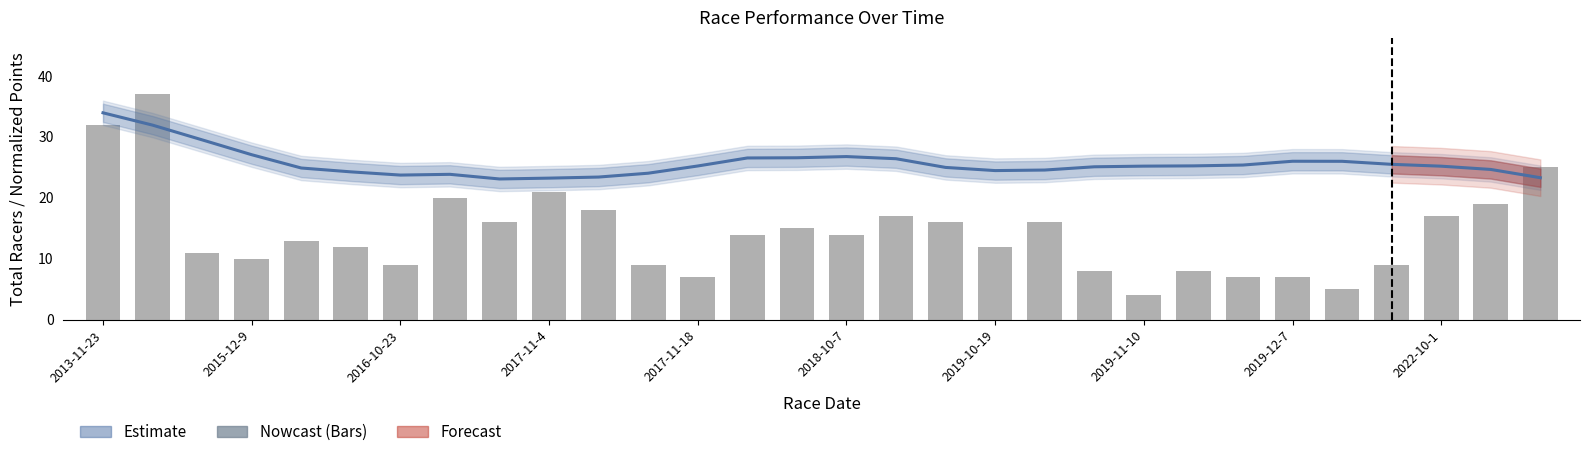

Where does the Total Racers series first go above 14?

2013-11-23